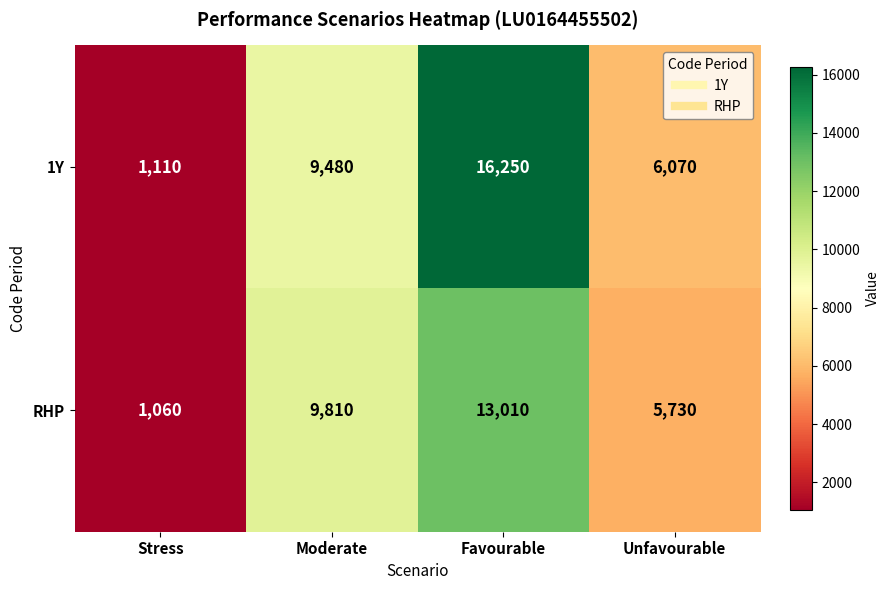

Which series changed the most between Stress and Favourable?

1Y